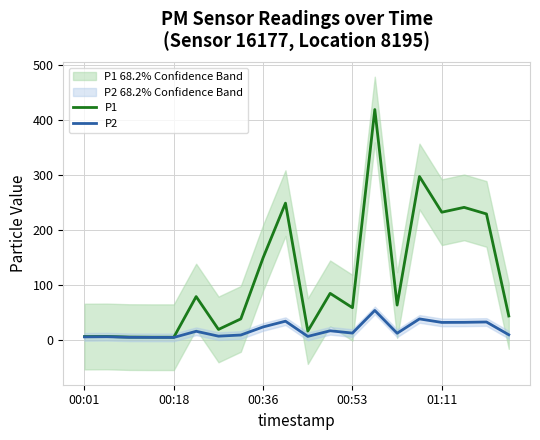

What is the highest value of the P1 series?

418.6